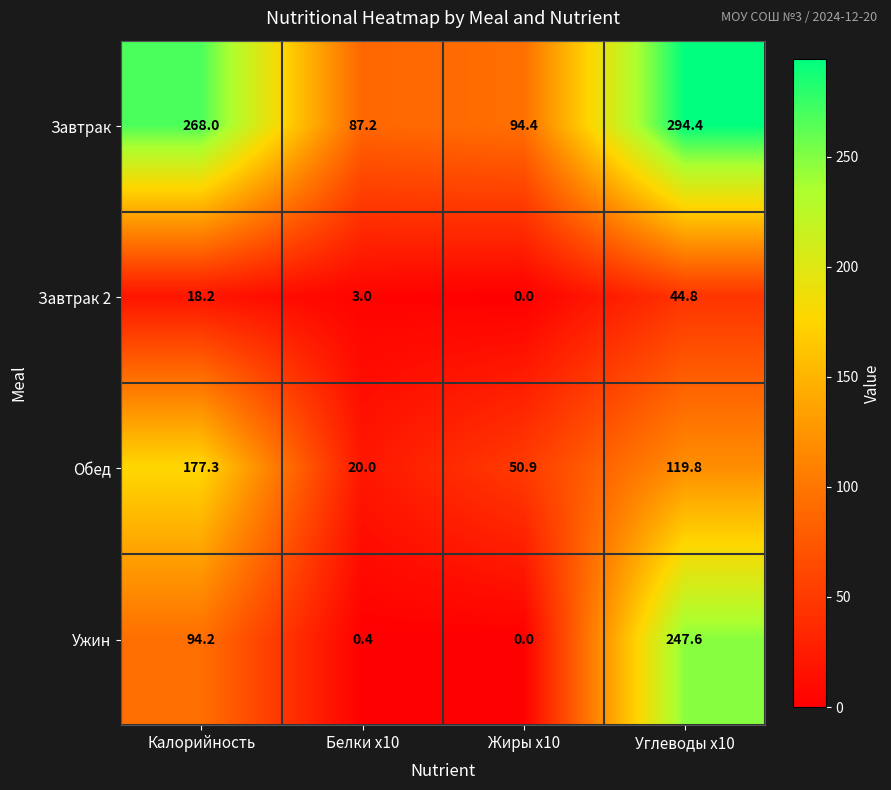

Which category has the highest value across all series?

Углеводы x10